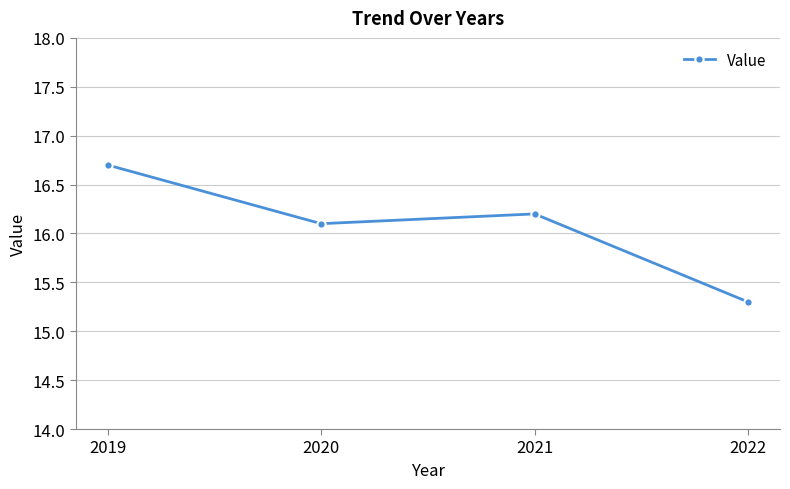

What is the ratio of the value at 2019 to the value at 2020?

1.0